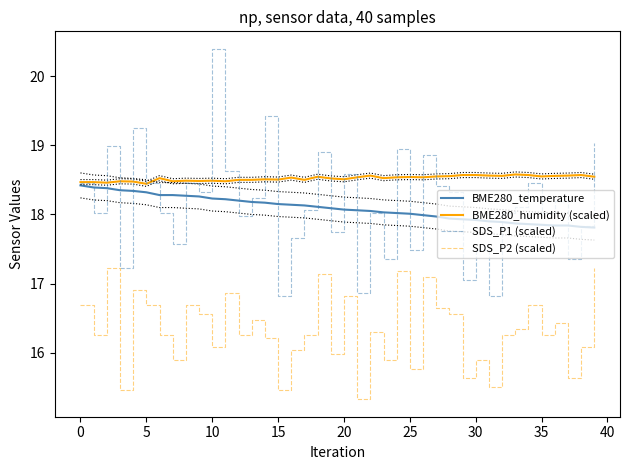

True or false: SDS_P2 (scaled) has a value of 26.9 at 17.

False